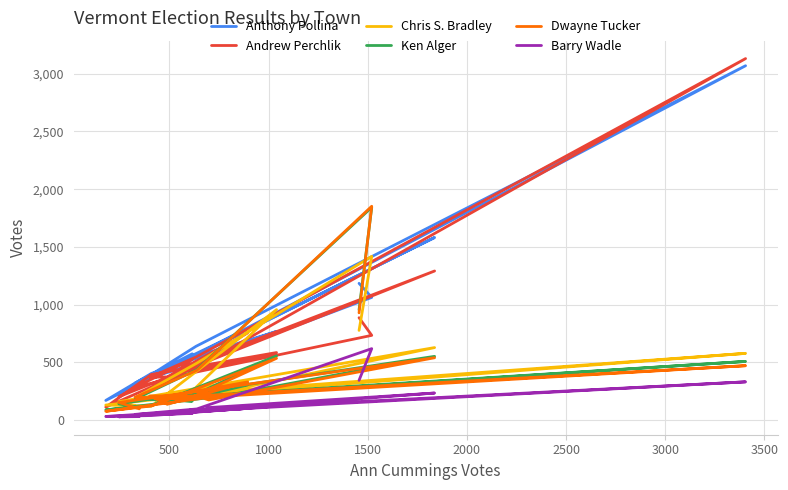

Is this an area chart (filled region under the line)?

No